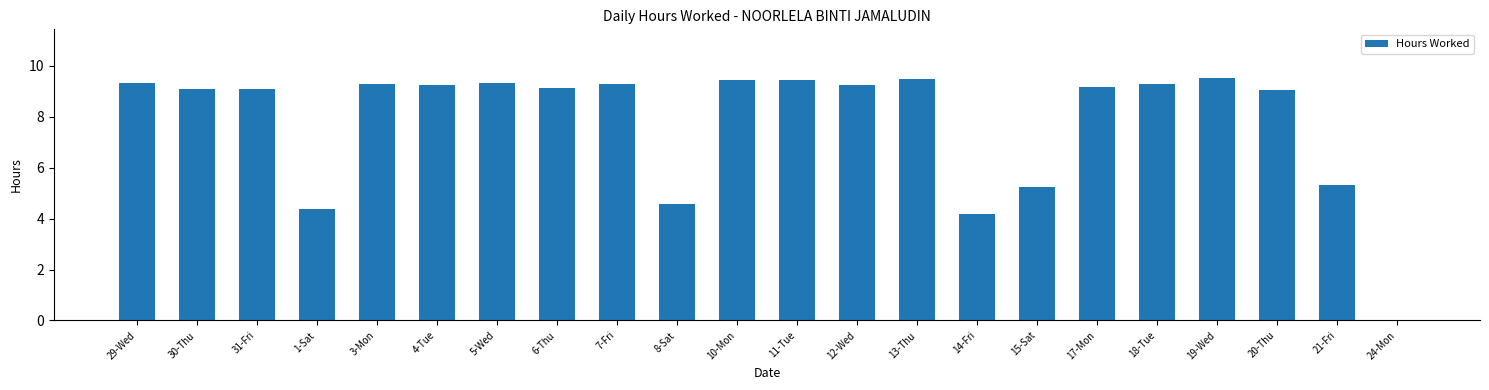

What is the sum of all values?

172.2